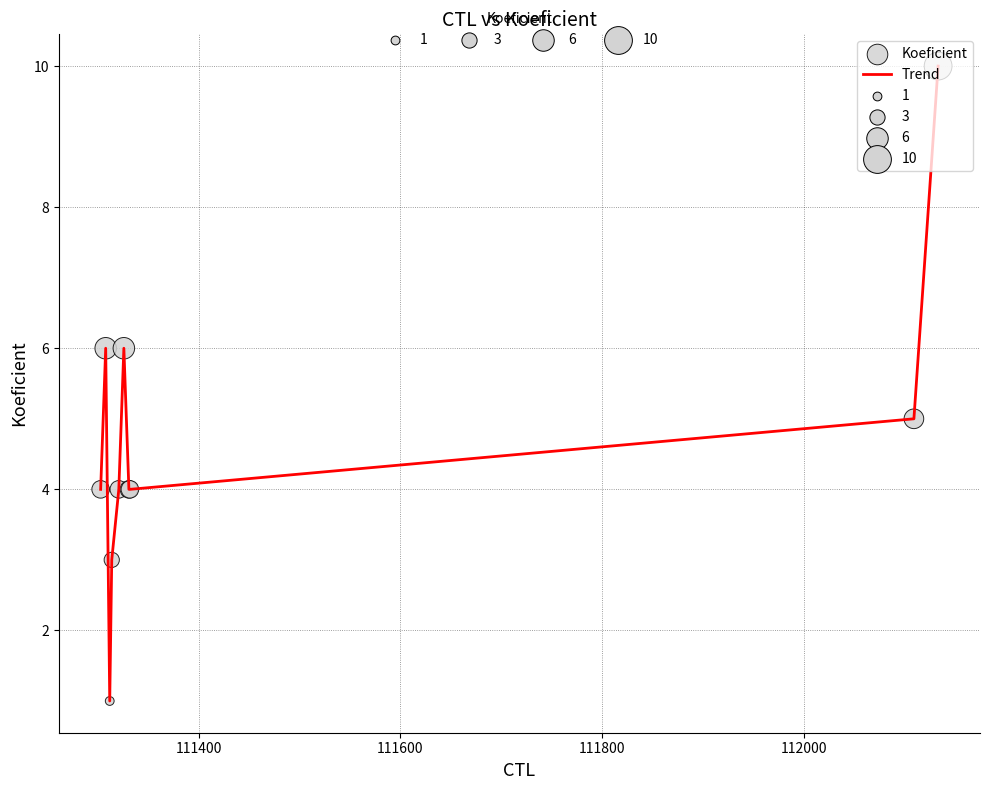

What is the maximum value shown in the chart?

10